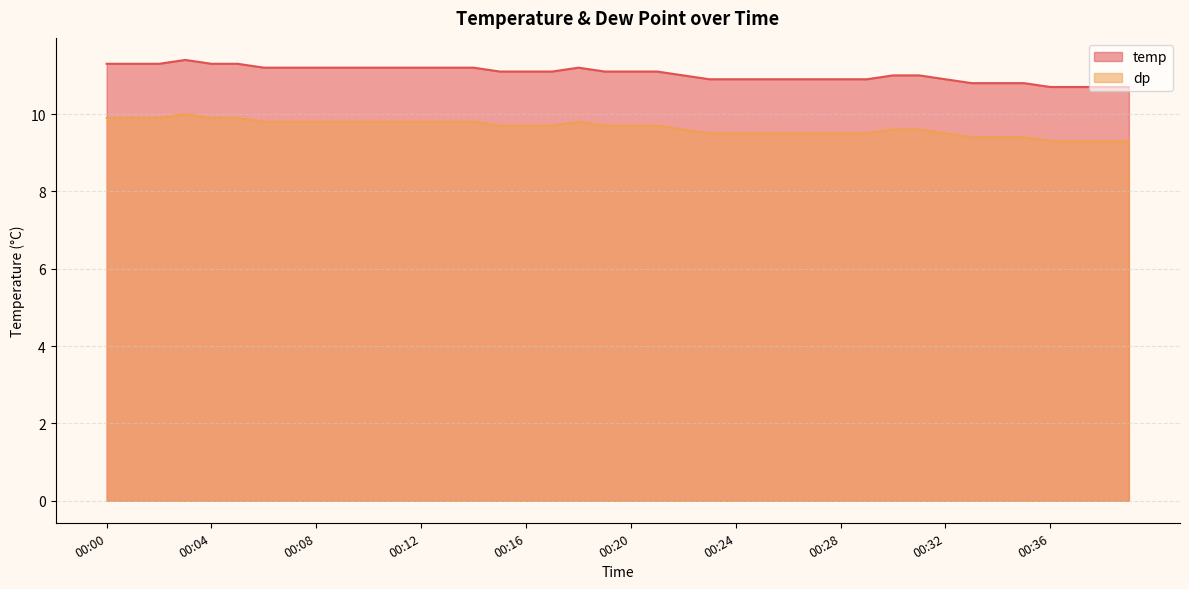

Count the number of data series in this chart.

2